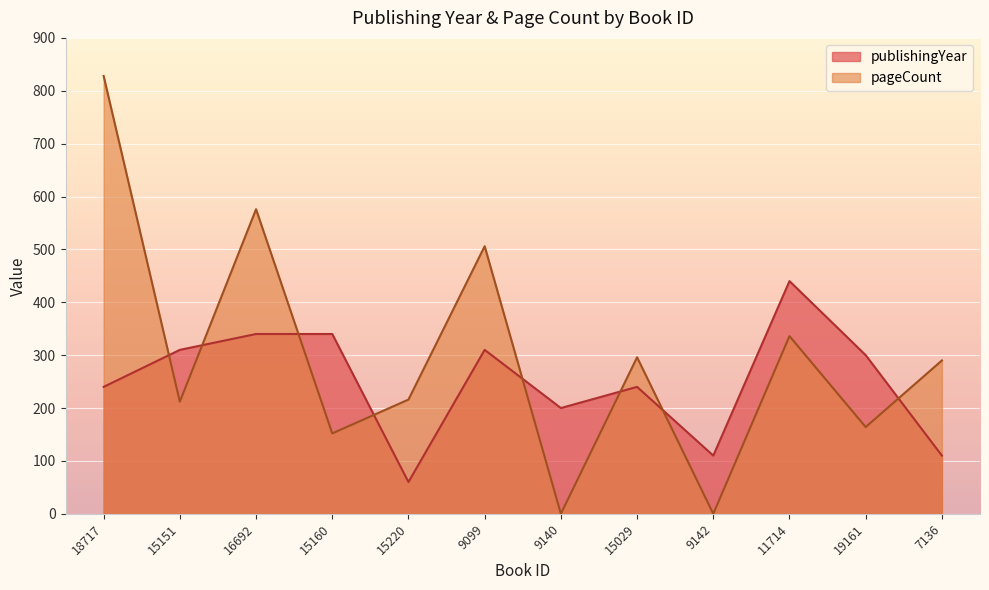

What is the label of the 2nd point from the left?

15151